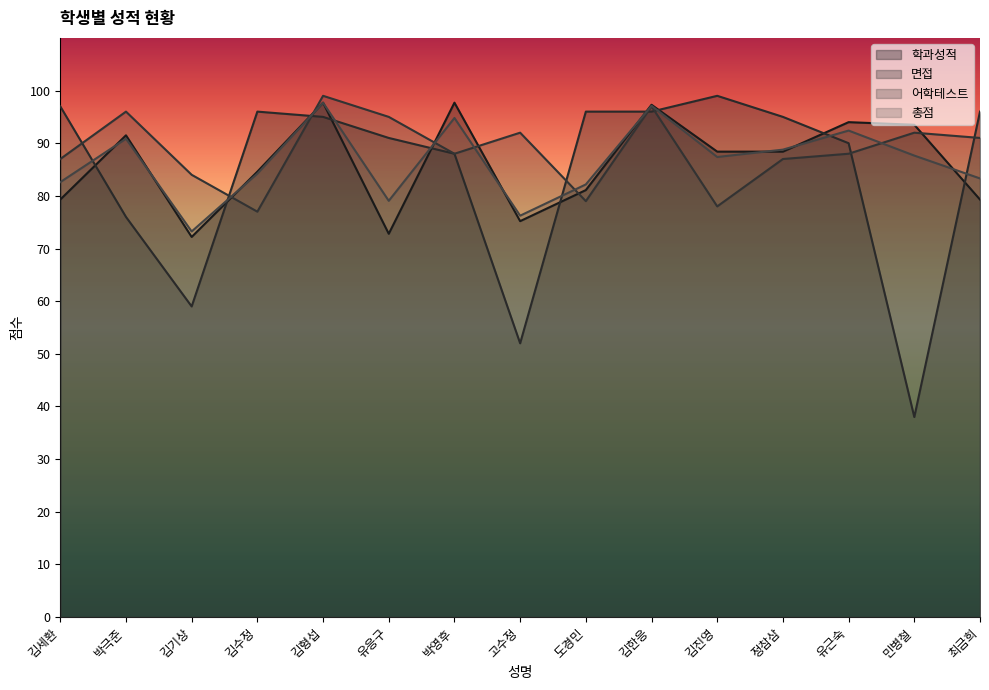

Reading left to right, transcribe all the data shown in this chart.

학과성적: 김세환=79.3	박극준=91.5	김기상=72.2	김수정=84.6	김형섭=97.7	유응구=72.8	박영후=97.7	고수정=75.2	도경민=81.1	김한응=97.3	김진영=88.4	정참삼=88.4	유근숙=94.0	민병철=93.5	최금희=79.3
면접: 김세환=97.0	박극준=76.0	김기상=59.0	김수정=96.0	김형섭=95.0	유응구=91.0	박영후=88.0	고수정=52.0	도경민=96.0	김한응=96.0	김진영=99.0	정참삼=95.0	유근숙=90.0	민병철=38.0	최금희=96.0
어학테스트: 김세환=87.0	박극준=96.0	김기상=84.0	김수정=77.0	김형섭=99.0	유응구=95.0	박영후=88.0	고수정=92.0	도경민=79.0	김한응=97.0	김진영=78.0	정참삼=87.0	유근숙=88.0	민병철=92.0	최금희=91.0
총점: 김세환=82.6	박극준=90.8	김기상=73.2	김수정=84.2	김형섭=97.7	유응구=79.1	박영후=94.8	고수정=76.2	도경민=82.2	김한응=97.1	김진영=87.4	정참삼=88.8	유근숙=92.4	민병철=87.7	최금희=83.3